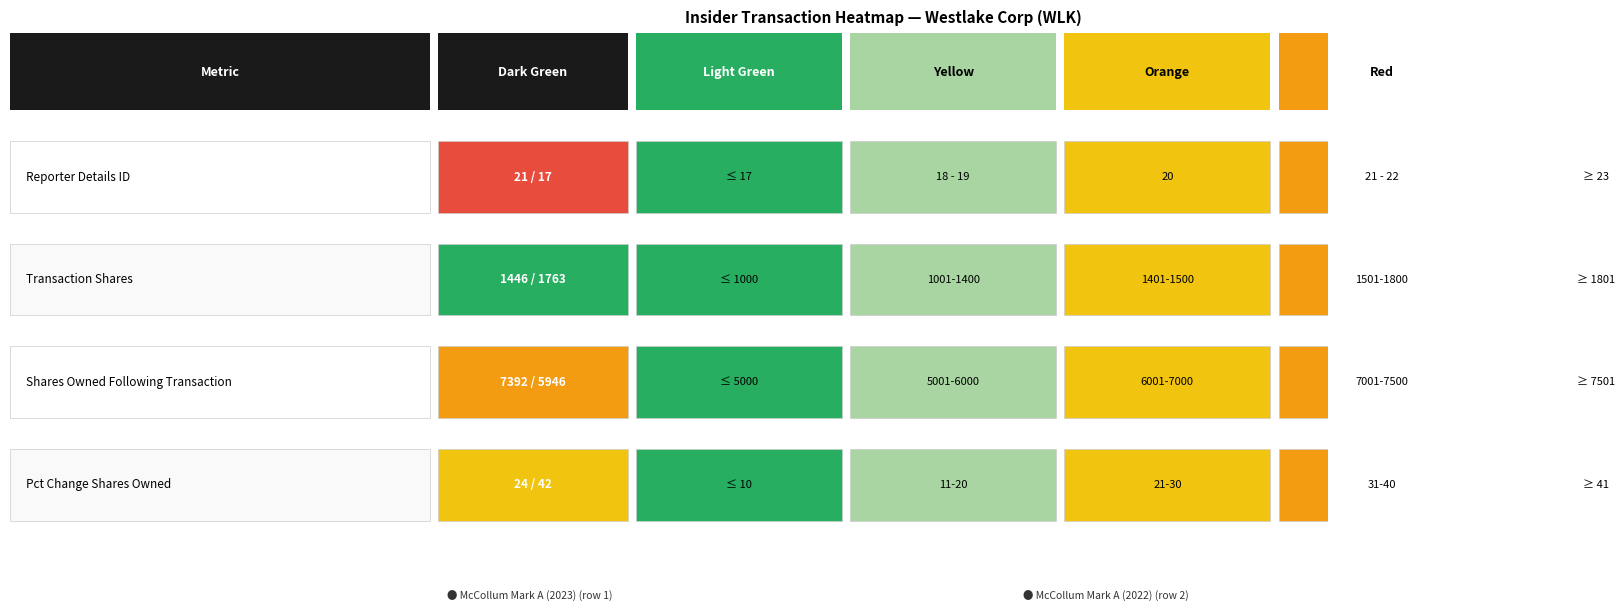

What is the total value across all series at transactionShares?

3209